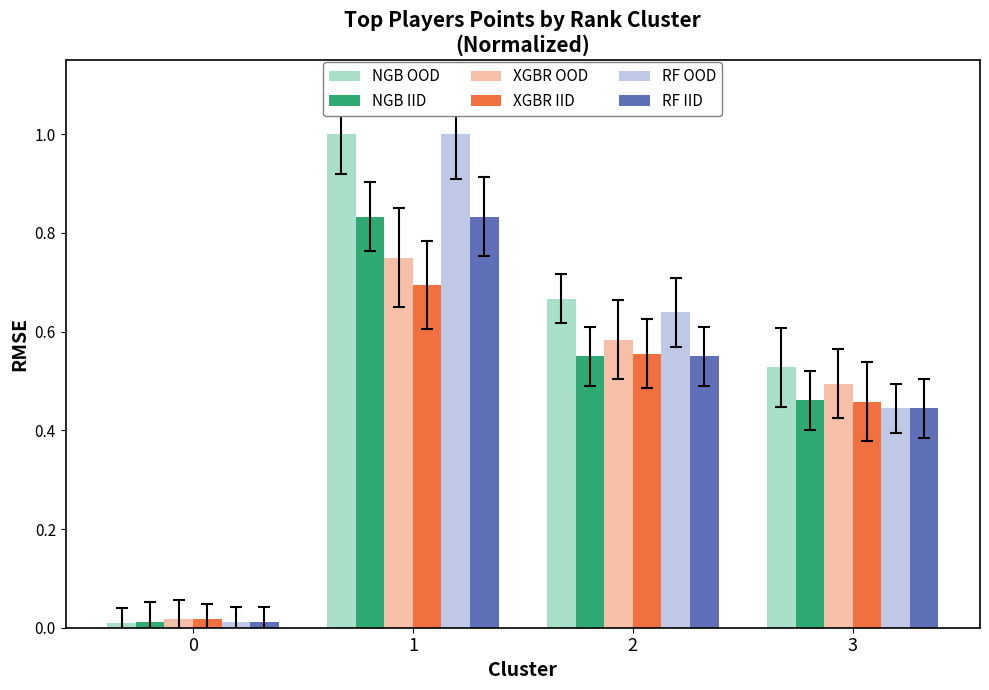

Are the bars grouped side by side (vs. stacked)?

Yes